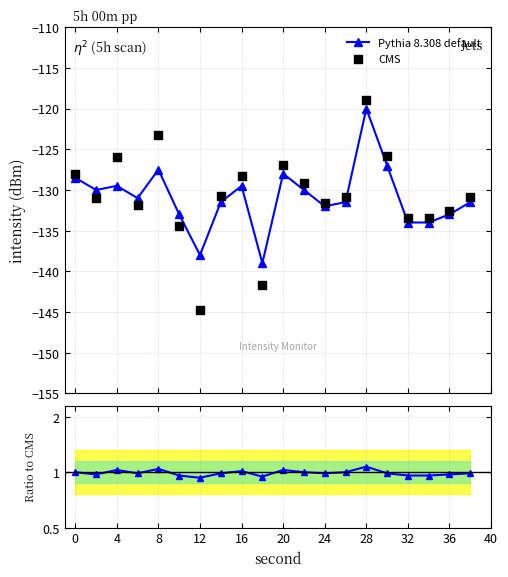

What is the minimum value for Pythia 8.308 default?

-139.0